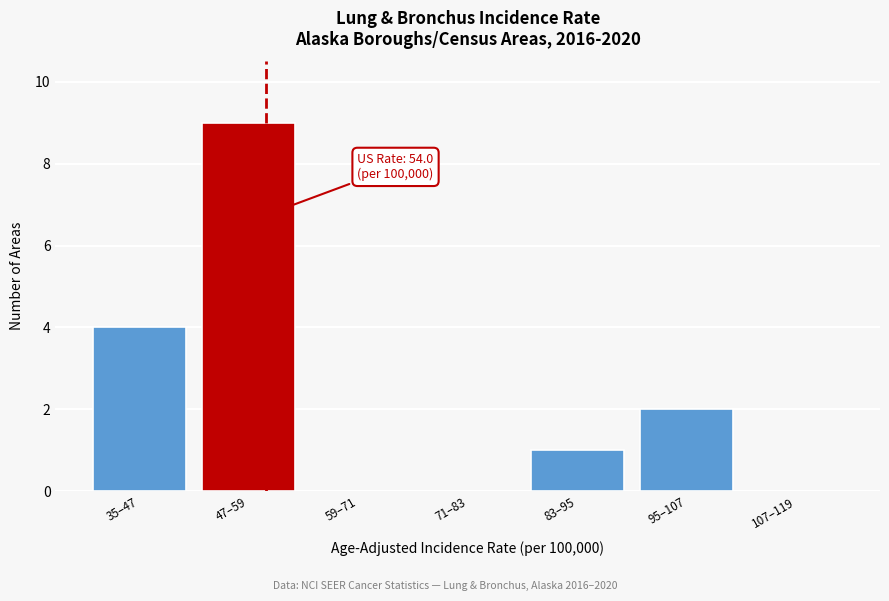

Reading right to left, extract all data points from this chart.

107–119=0	95–107=2	83–95=1	71–83=0	59–71=0	47–59=9	35–47=4